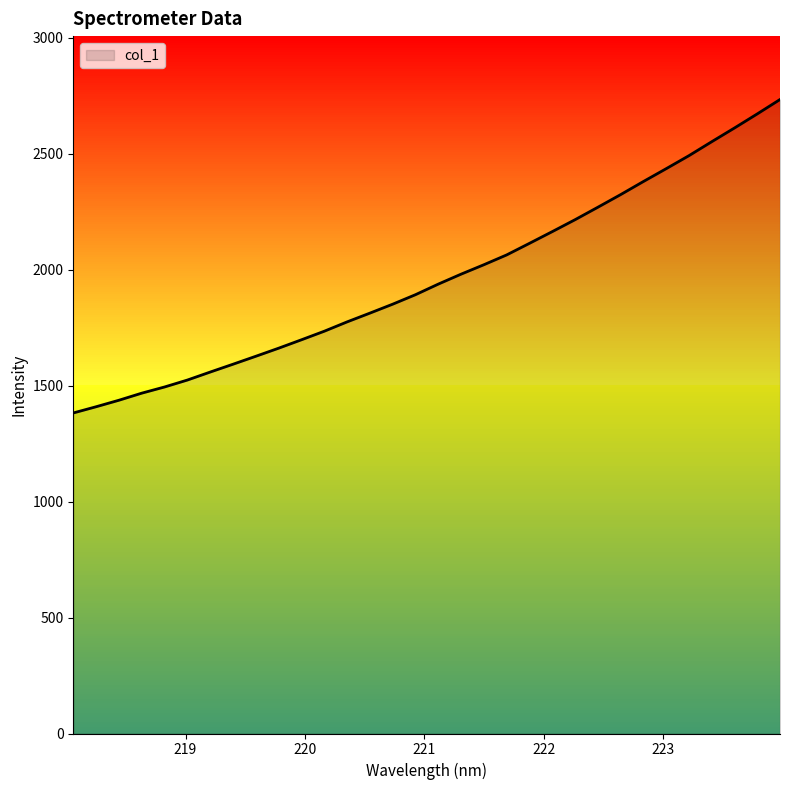

What is the maximum value shown in the chart?

2733.5